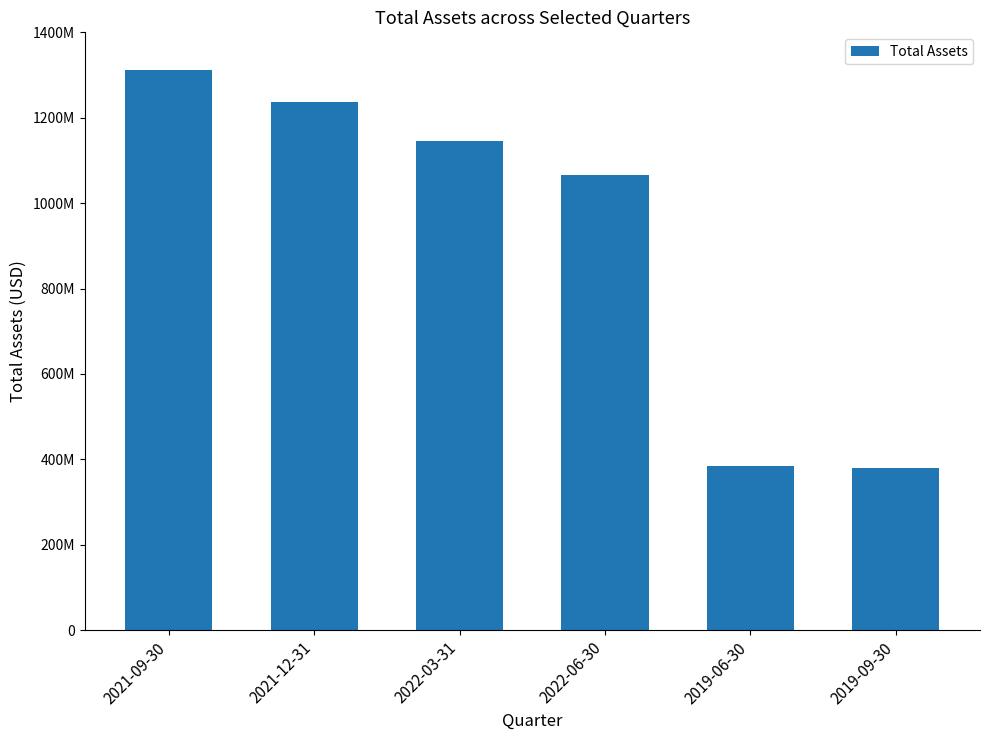

Read the value at 2022-06-30.

1066976000